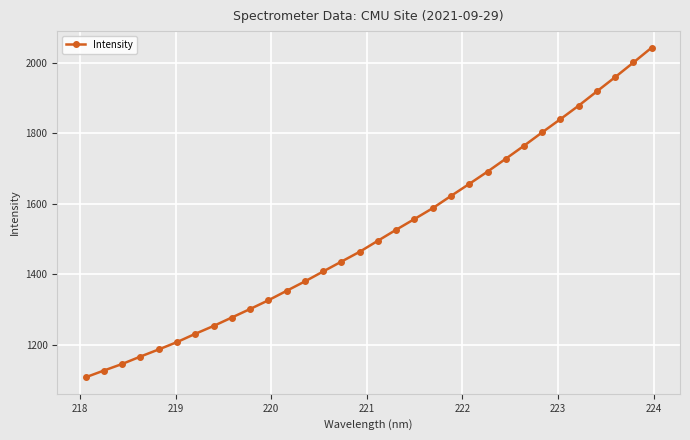

What is the difference between the second highest and minimum values?

892.8